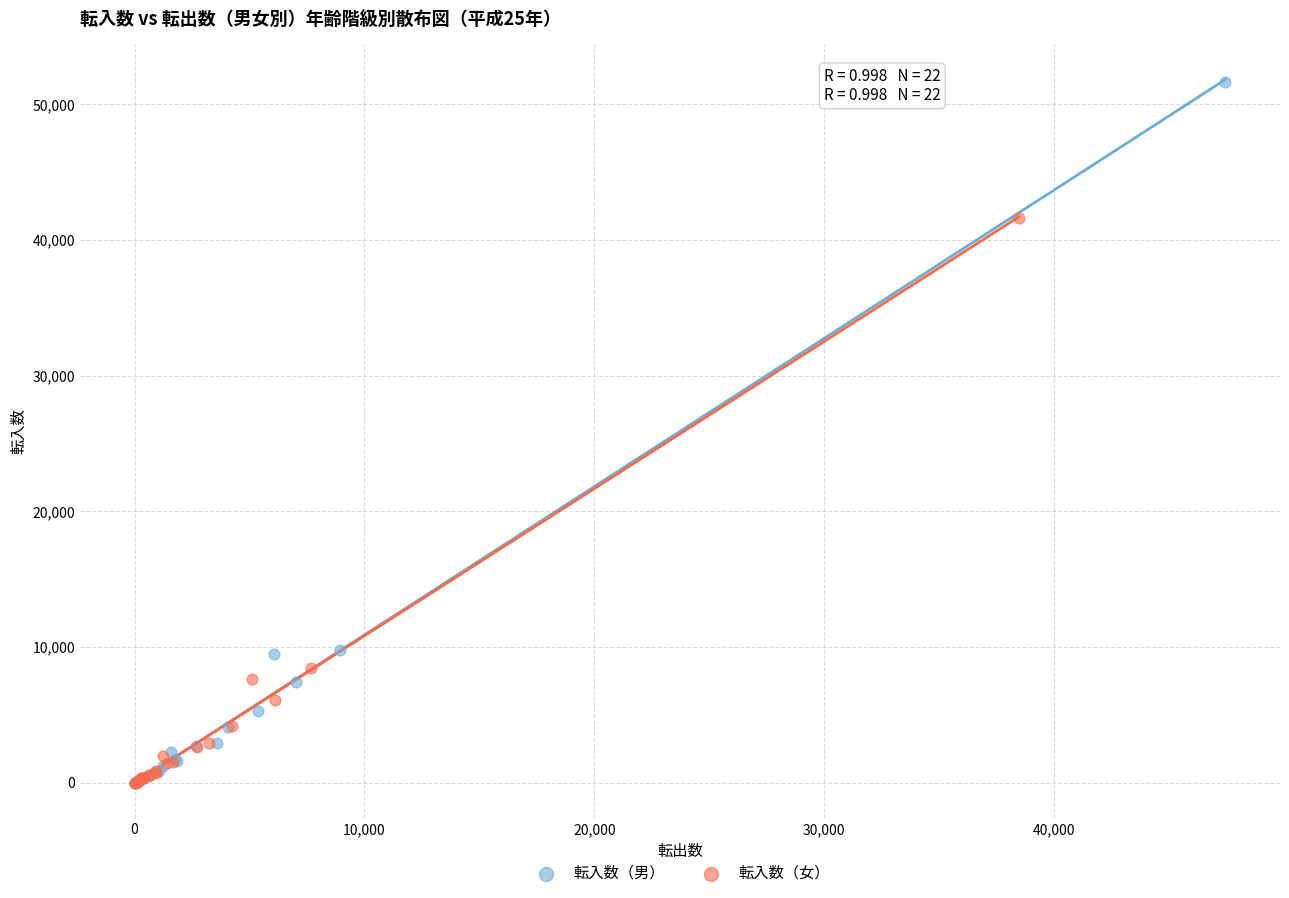

Which series contains the highest Y value?

転入数（男）